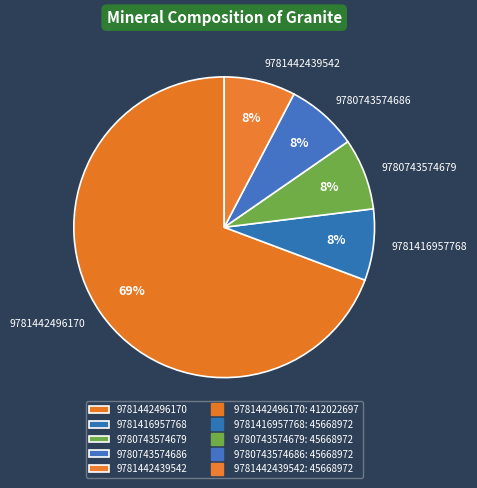

Which category has the biggest portion of the pie?

9781442496170